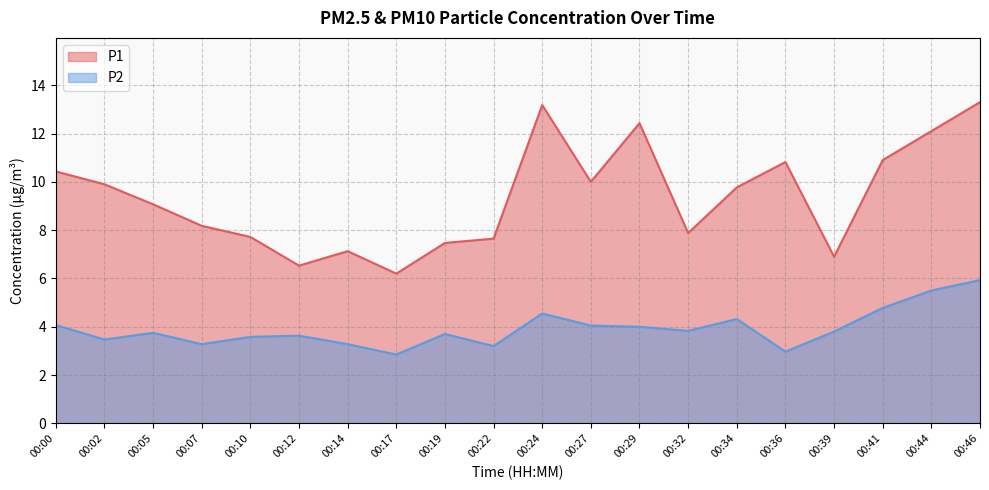

How many lines are shown in the chart?

2